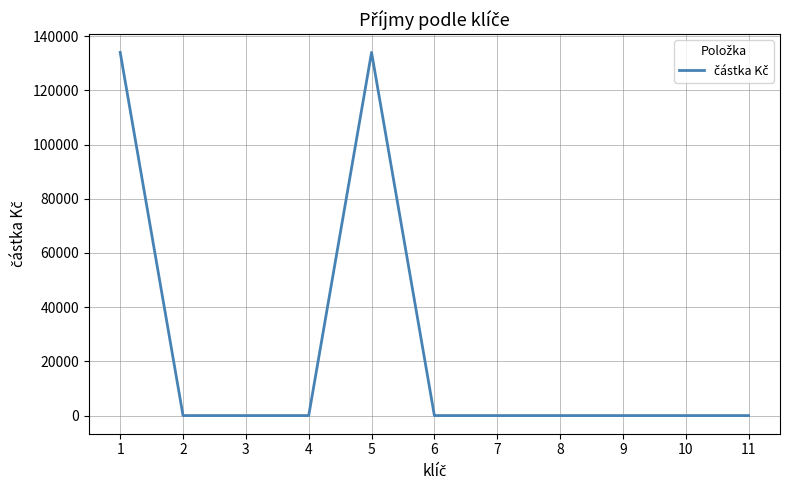

What is the difference between the maximum and minimum values?

134003